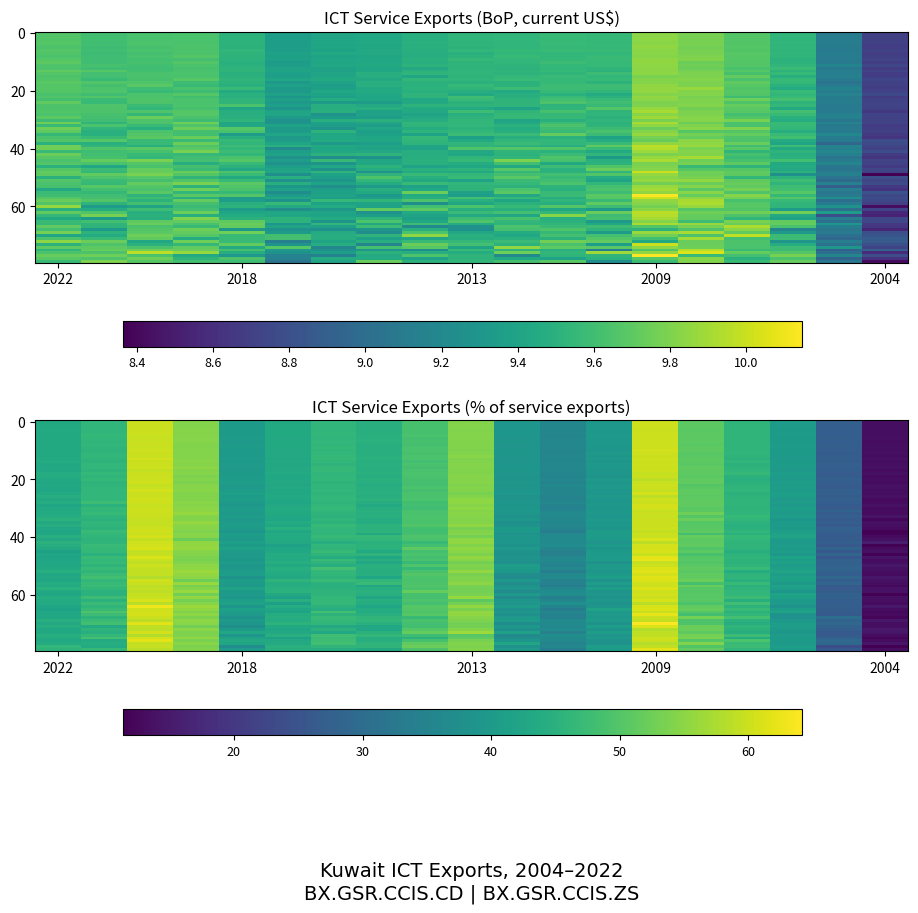

What is the difference between the maximum and minimum values?

46.7